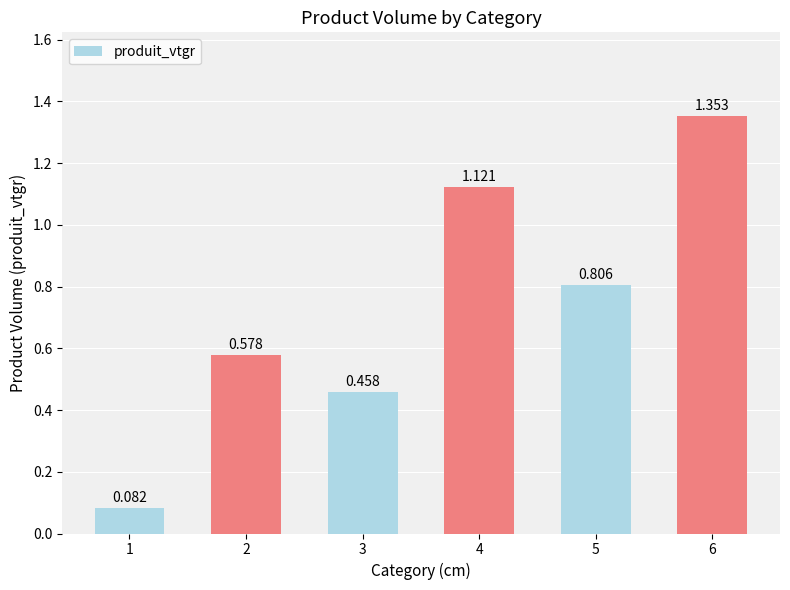

The value at 3 is 0.5. True or false?

True